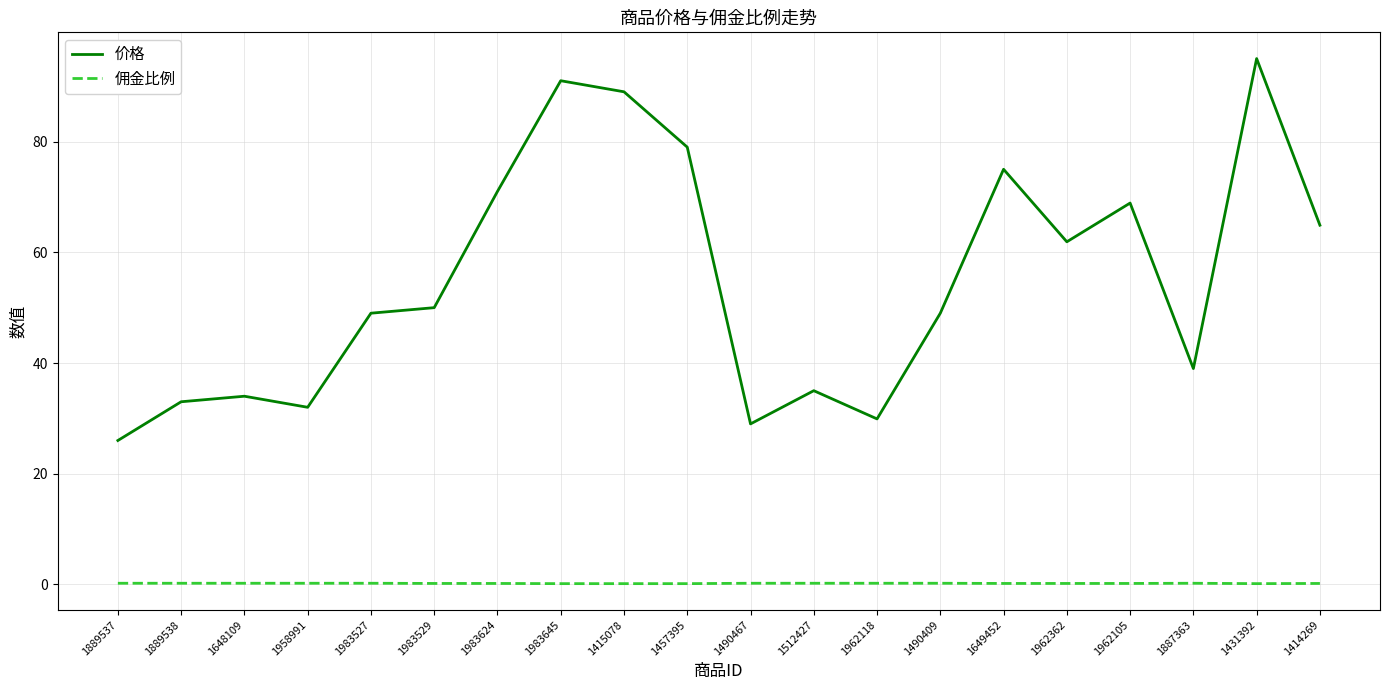

True or false: 价格 has a value of 17.7 at 1490409.

False